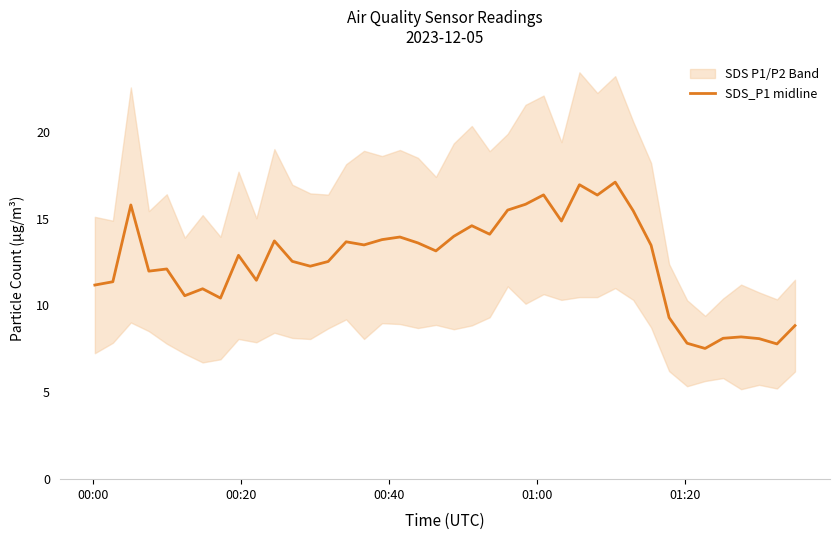

What is the minimum value for SDS_P1 midline?

7.5